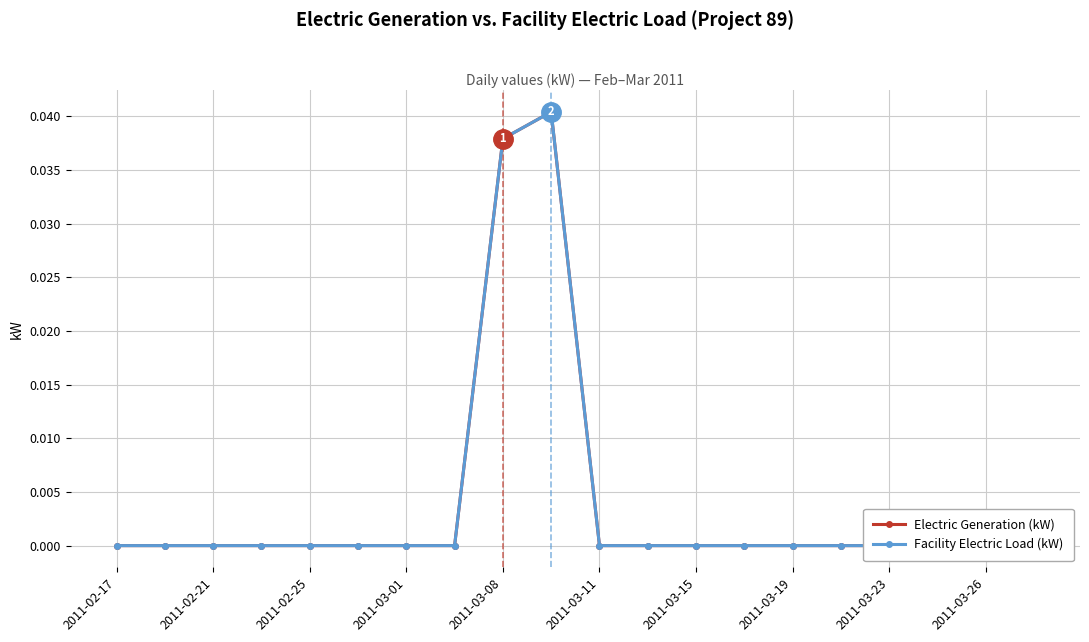

Which series has the largest range (max minus min)?

Electric Generation (kW)